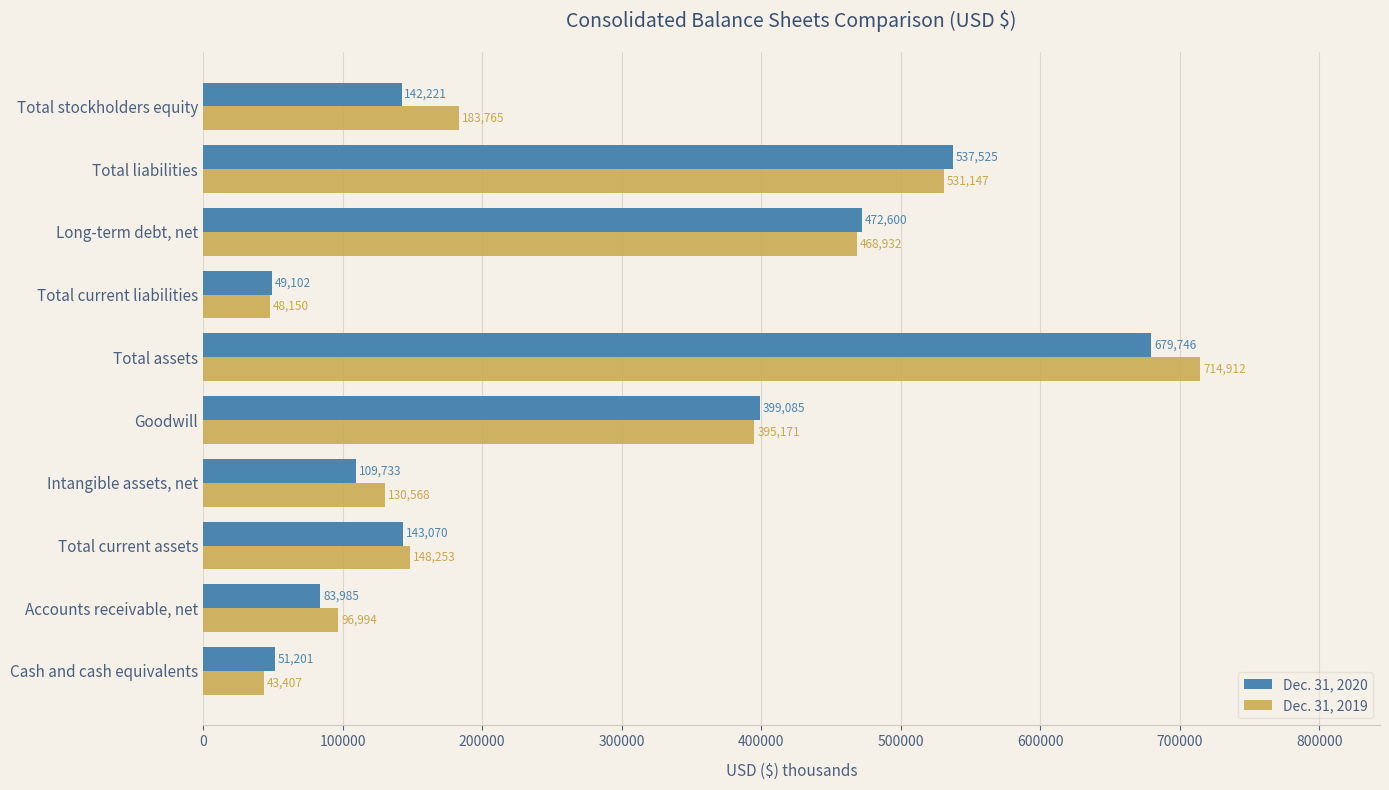

Which series has the largest total across all categories?

Dec. 31, 2019